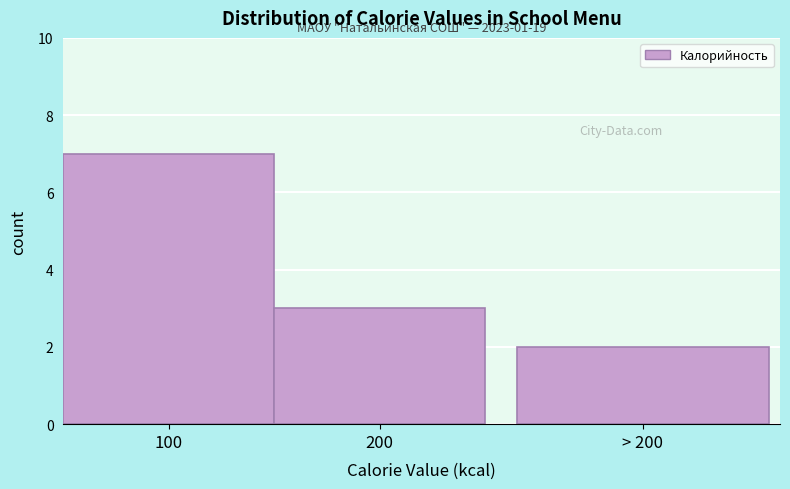

Reading left to right, transcribe all the data shown in this chart.

100=7	200=3	> 200=2